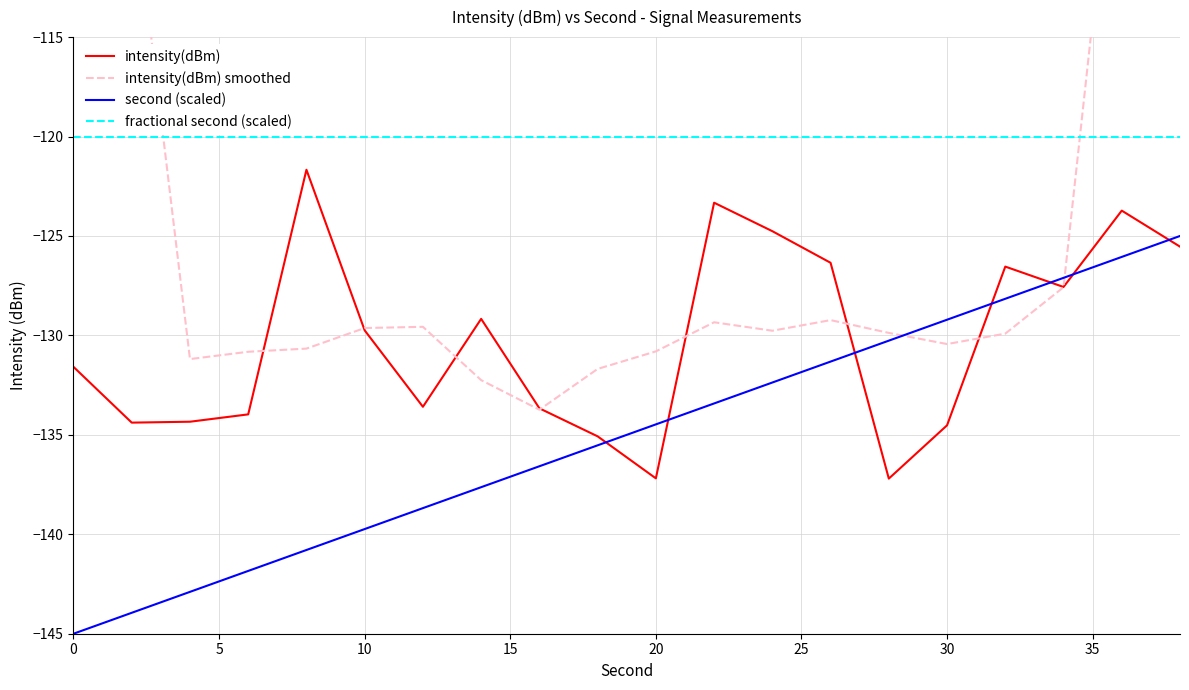

What are all the series names shown in the legend?

intensity(dBm), intensity(dBm) smoothed, second (scaled), fractional second (scaled)